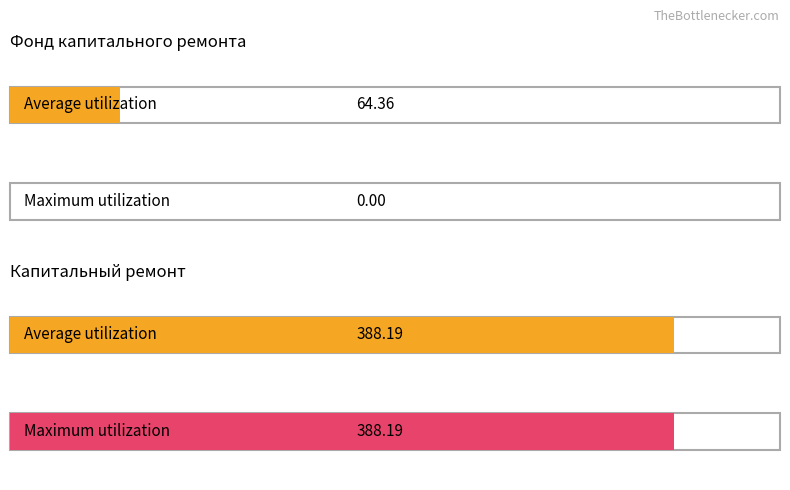

What is the difference between the Average utilization values at Капитальный ремонт электроснабжения and за счет минимального взноса?

323.8